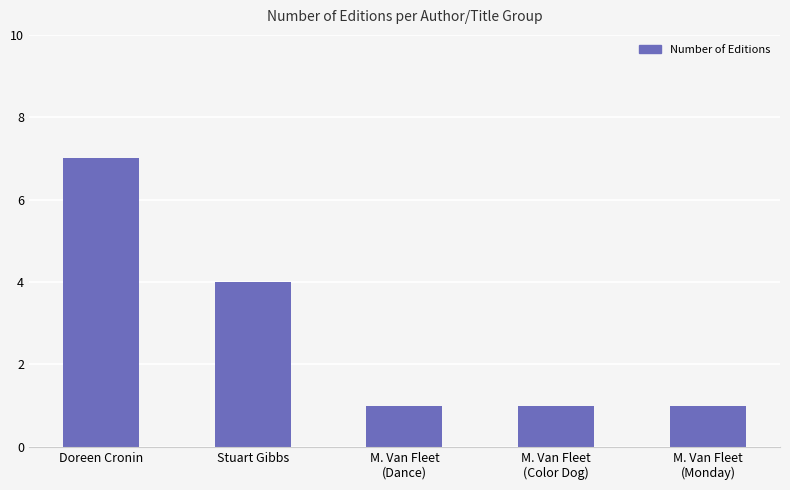

What is the label of the 5th bar from the right?

Doreen Cronin